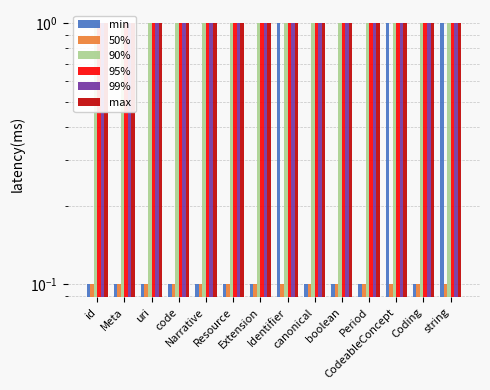

Which label corresponds to the smallest value in the chart?

id